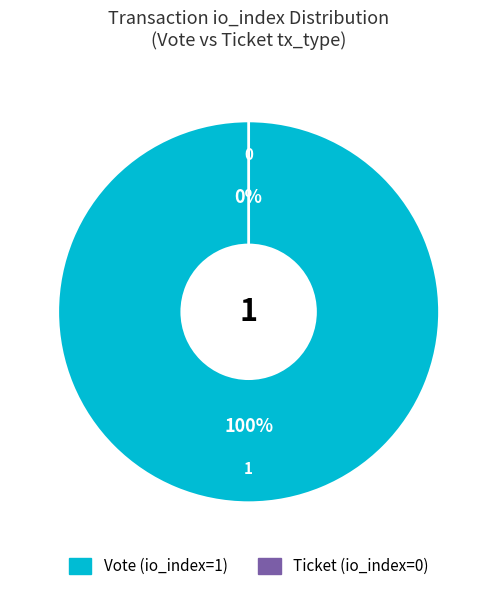

Which slice represents more than half of the pie?

Vote (io_index=1)